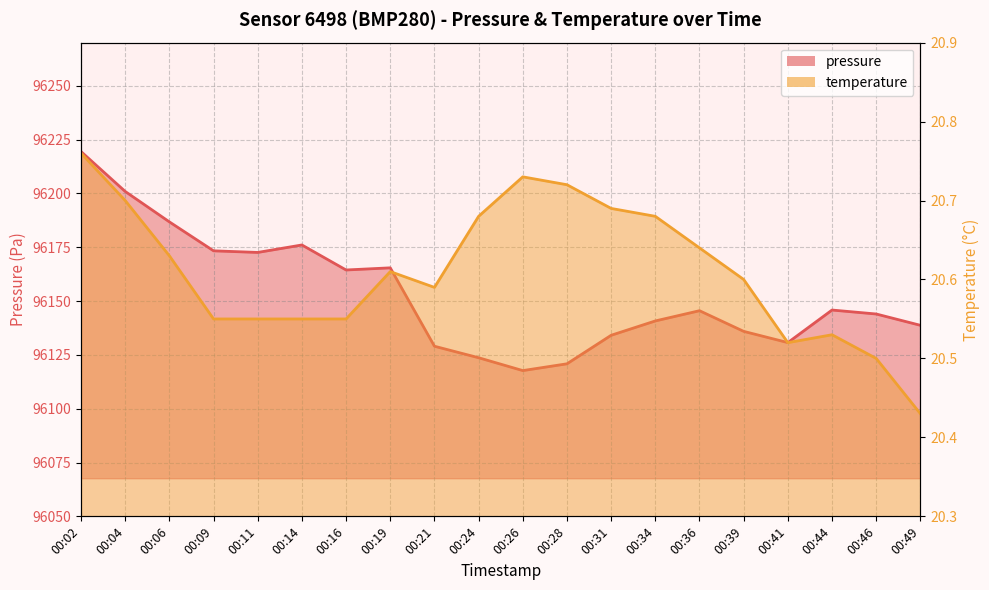

True or false: temperature and pressure cross at least once.

False